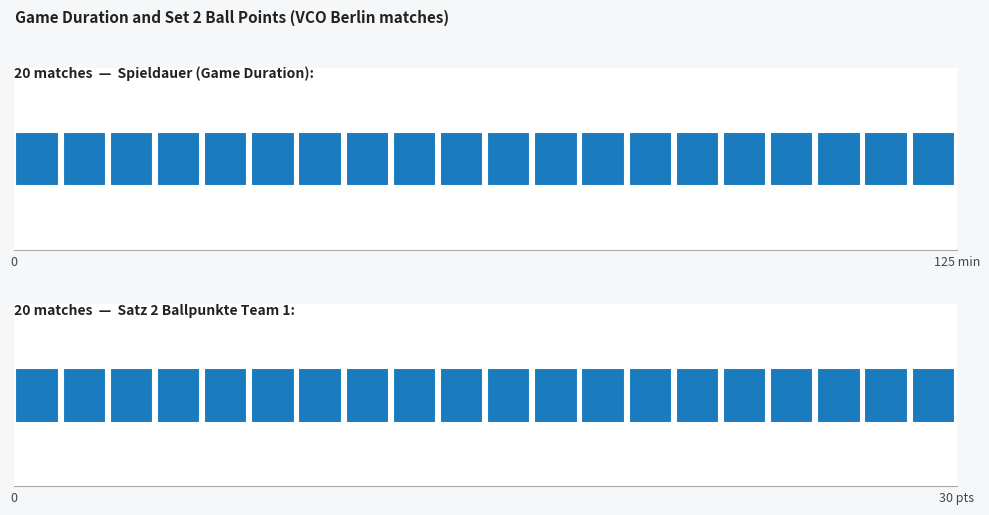

At how many categories does at least one series exceed 63?

20